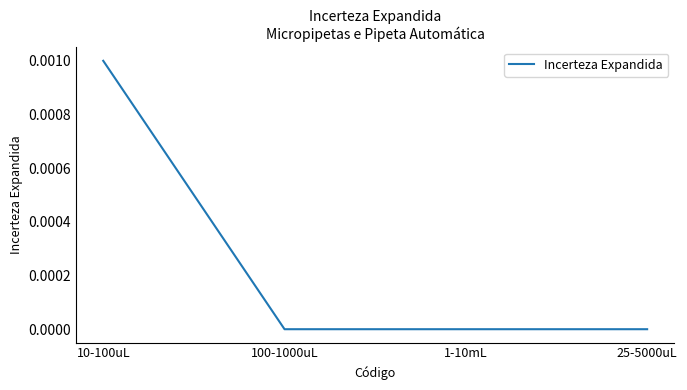

Which has a higher value, 25-5000uL or 10-100uL?

10-100uL